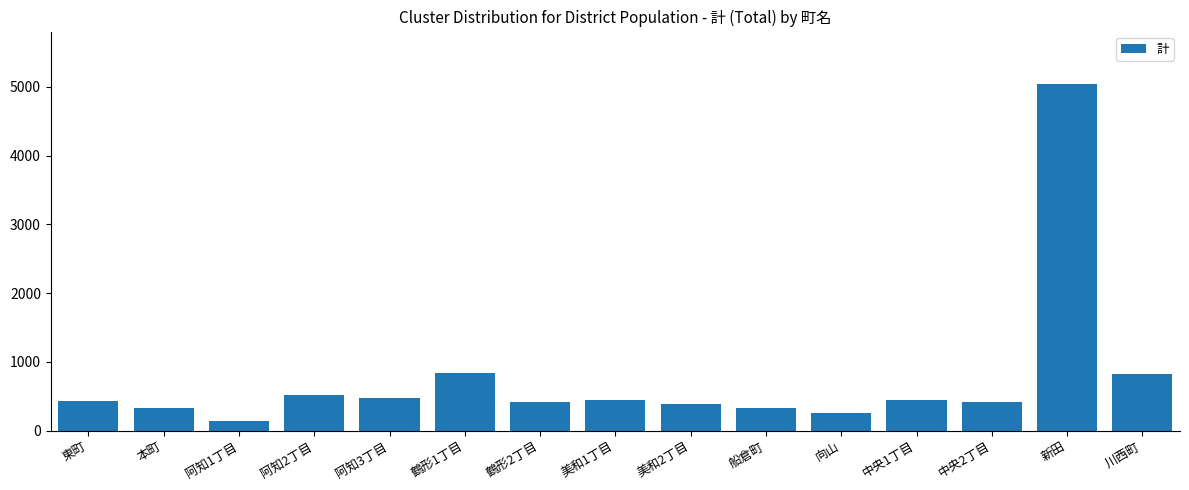

What is the label of the 9th bar from the left?

美和2丁目